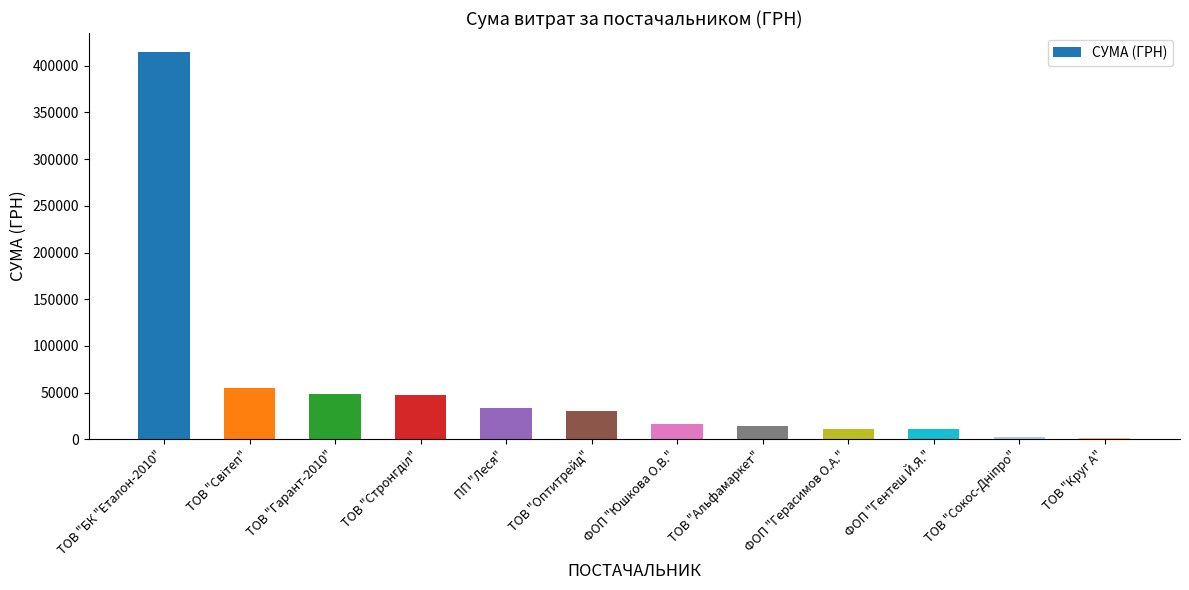

What is the sum of all values?

683699.8